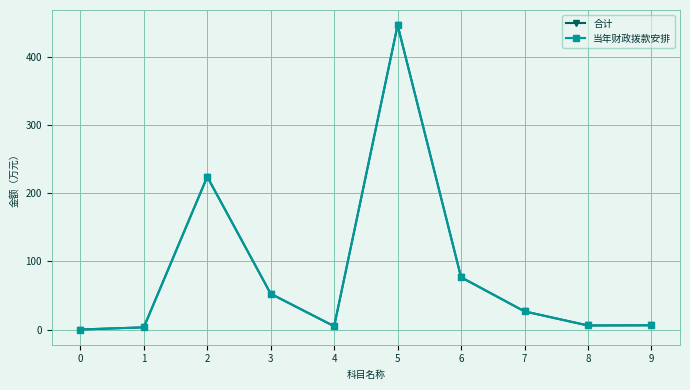

Which series changed the most between 5 and 6?

合计